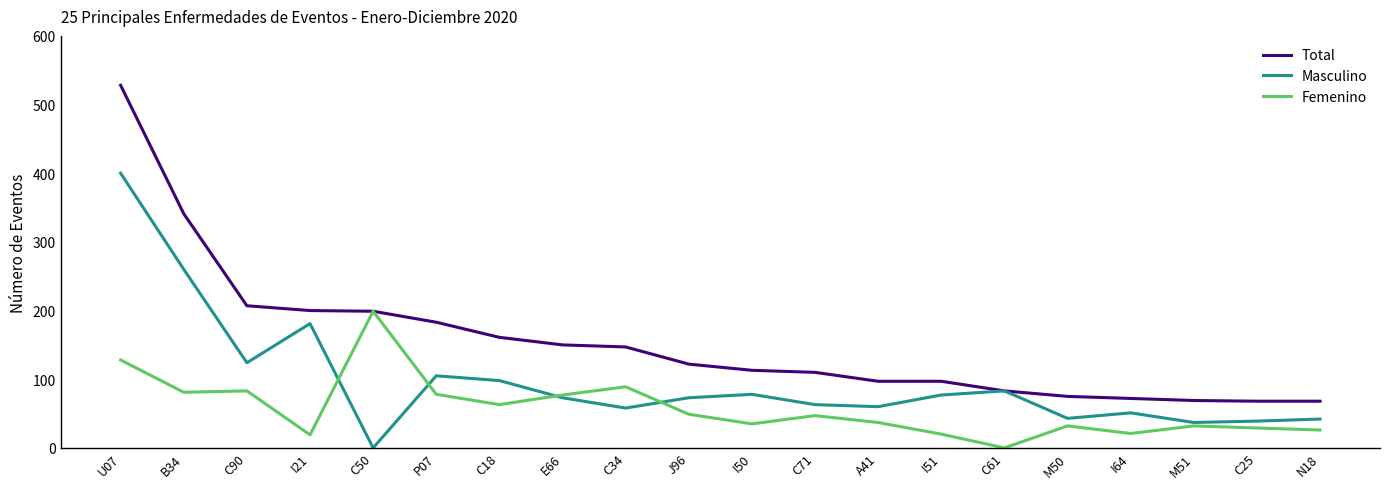

Which category has the lowest value in the Femenino series?

C61